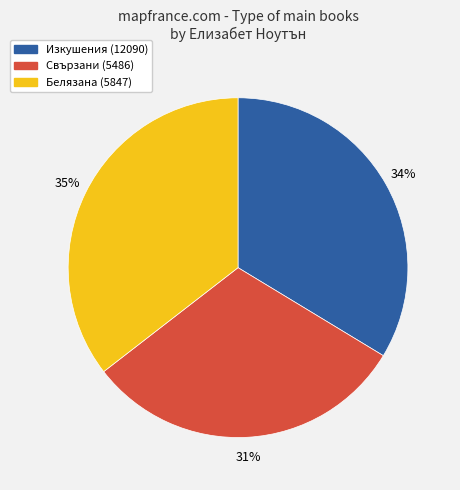

To the nearest percent, what portion does Свързани (5486) represent?

31%